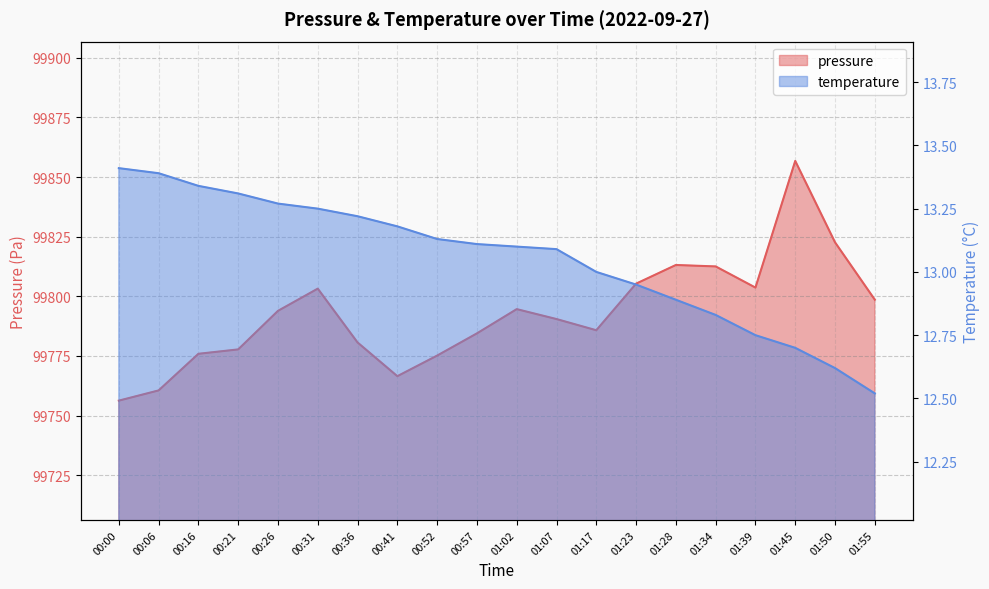

Does the chart have visible grid lines?

Yes